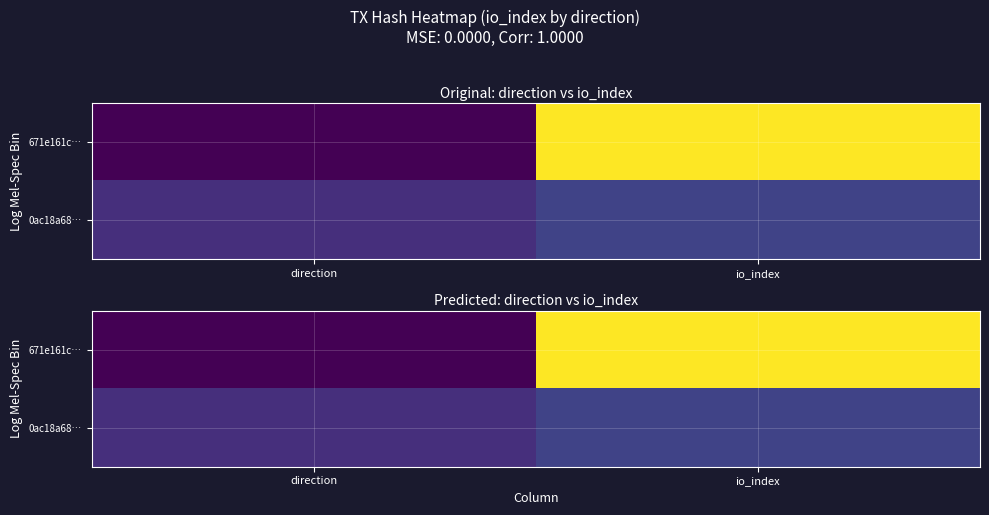

At which label does 671e161c… reach its minimum?

direction